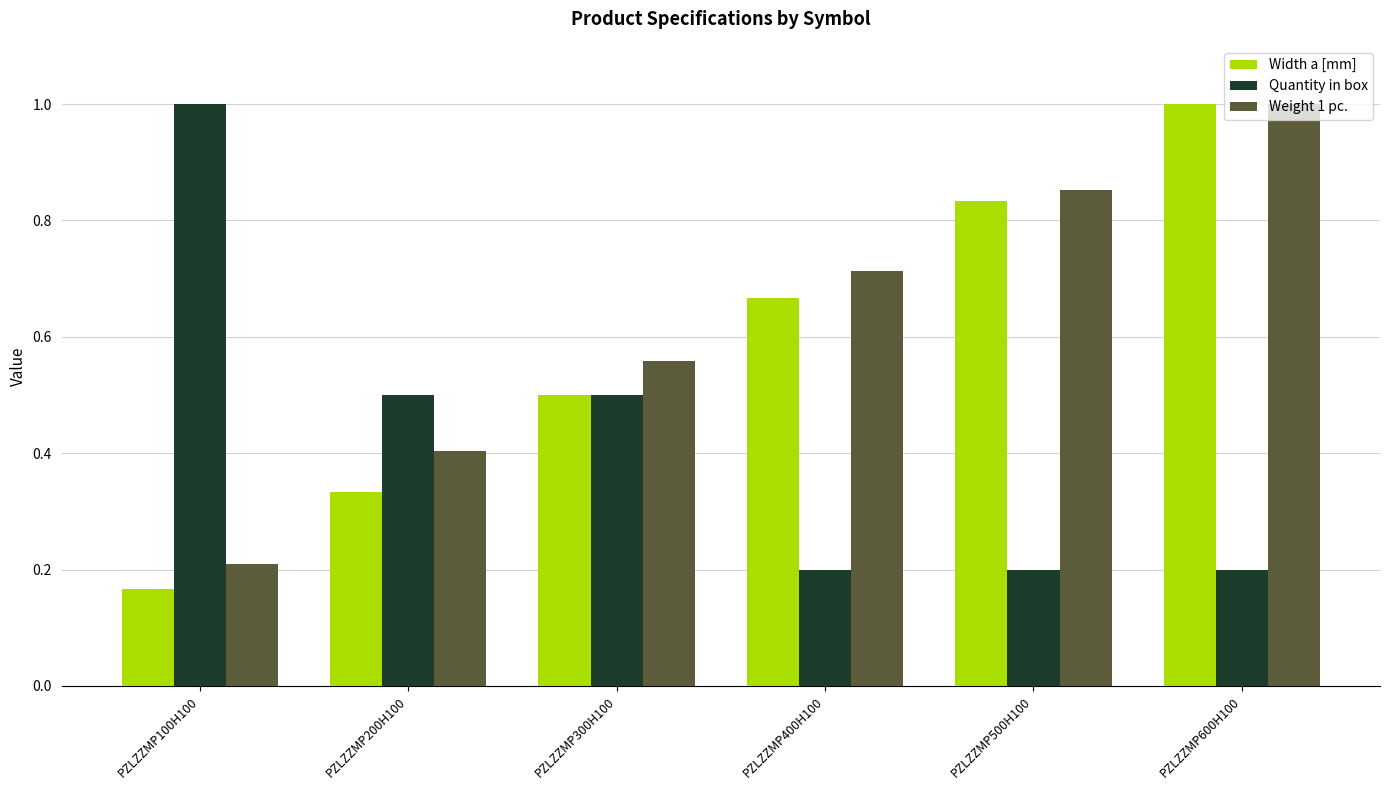

What is the approximate value of Quantity in box at PZLZZMP300H100?

0.5